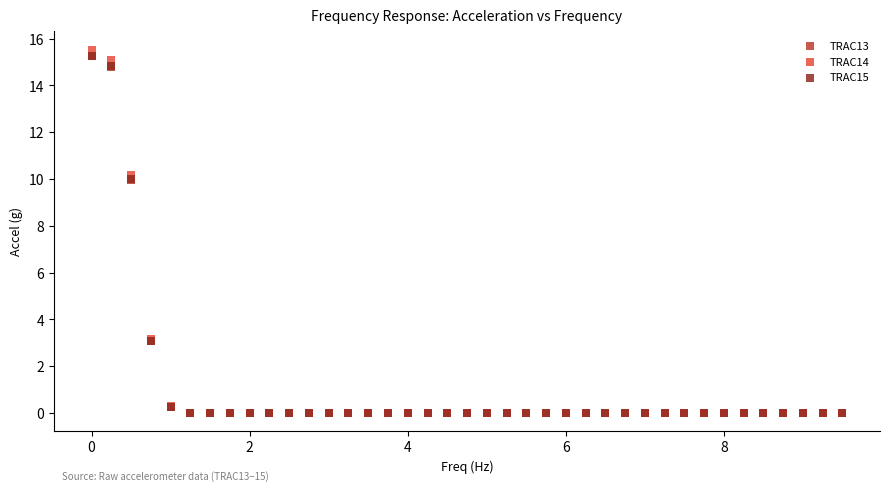

What are all the series names shown in the legend?

TRAC13, TRAC14, TRAC15